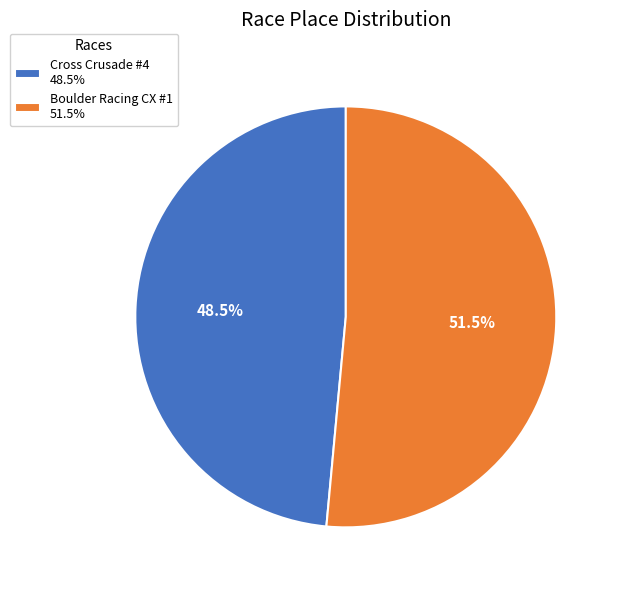

Combined, do Boulder Racing CX #1 and Cross Crusade #4 account for over 50%?

Yes